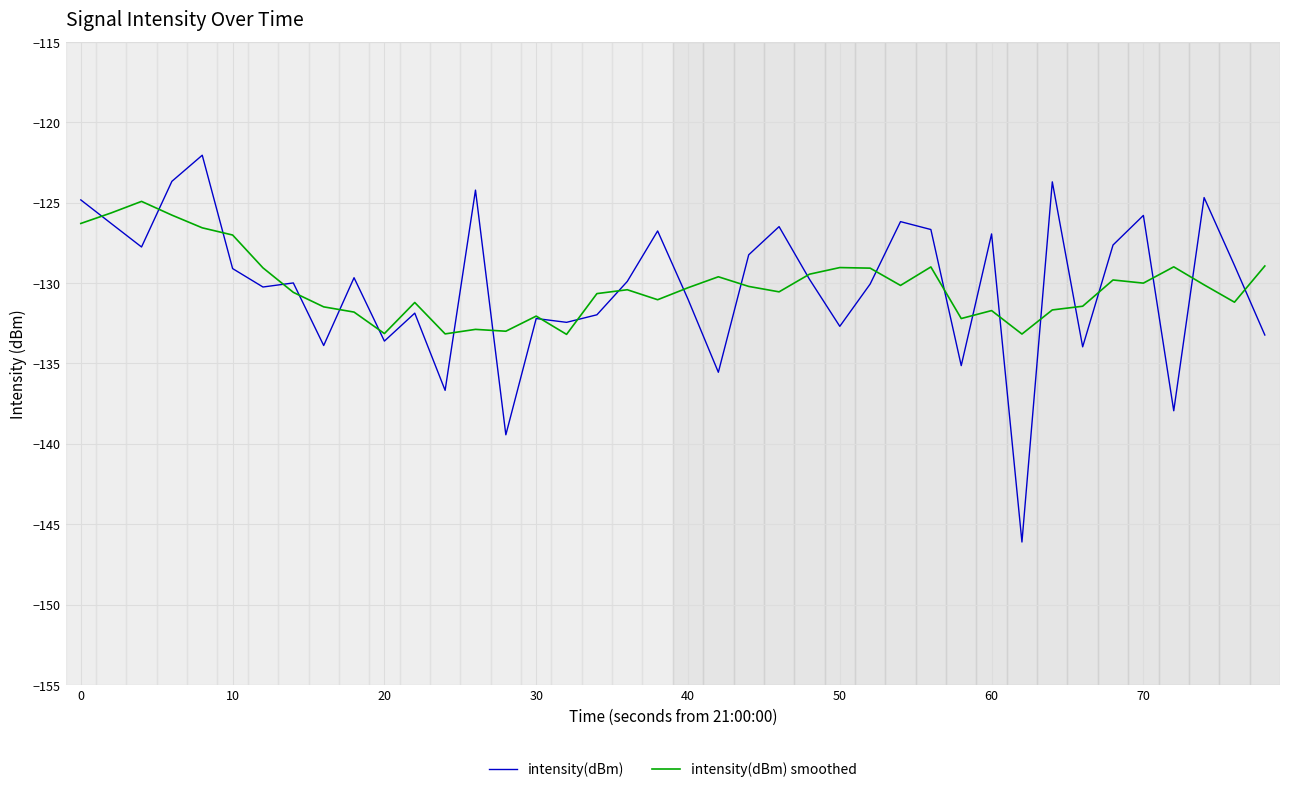

What is the greatest value displayed?

-122.0